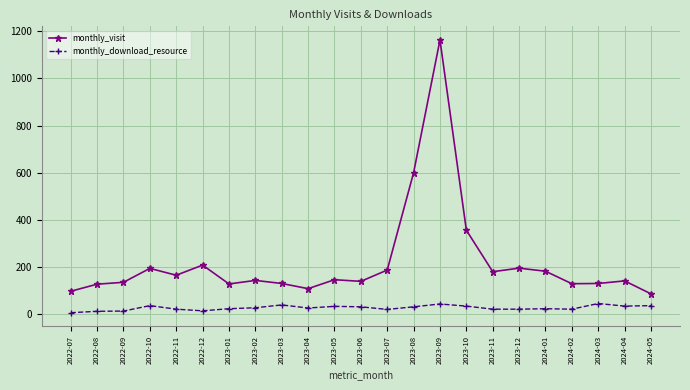

What is the total value across all series at 2023-07?

207